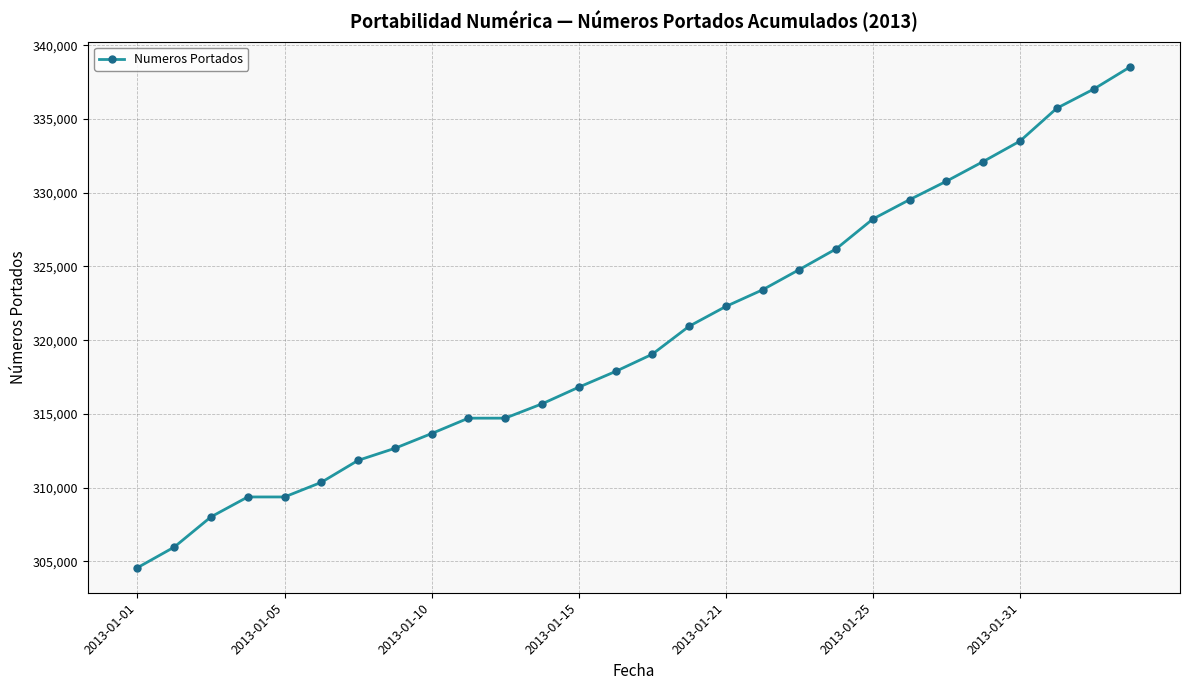

Reading left to right, extract all data points from this chart.

304573	305969	308019	309370	309370	310361	311851	312668	313670	314713	314713	315682	316811	317879	319048	320942	322287	323417	324791	326192	328218	329532	330782	332115	333502	335729	337020	338540